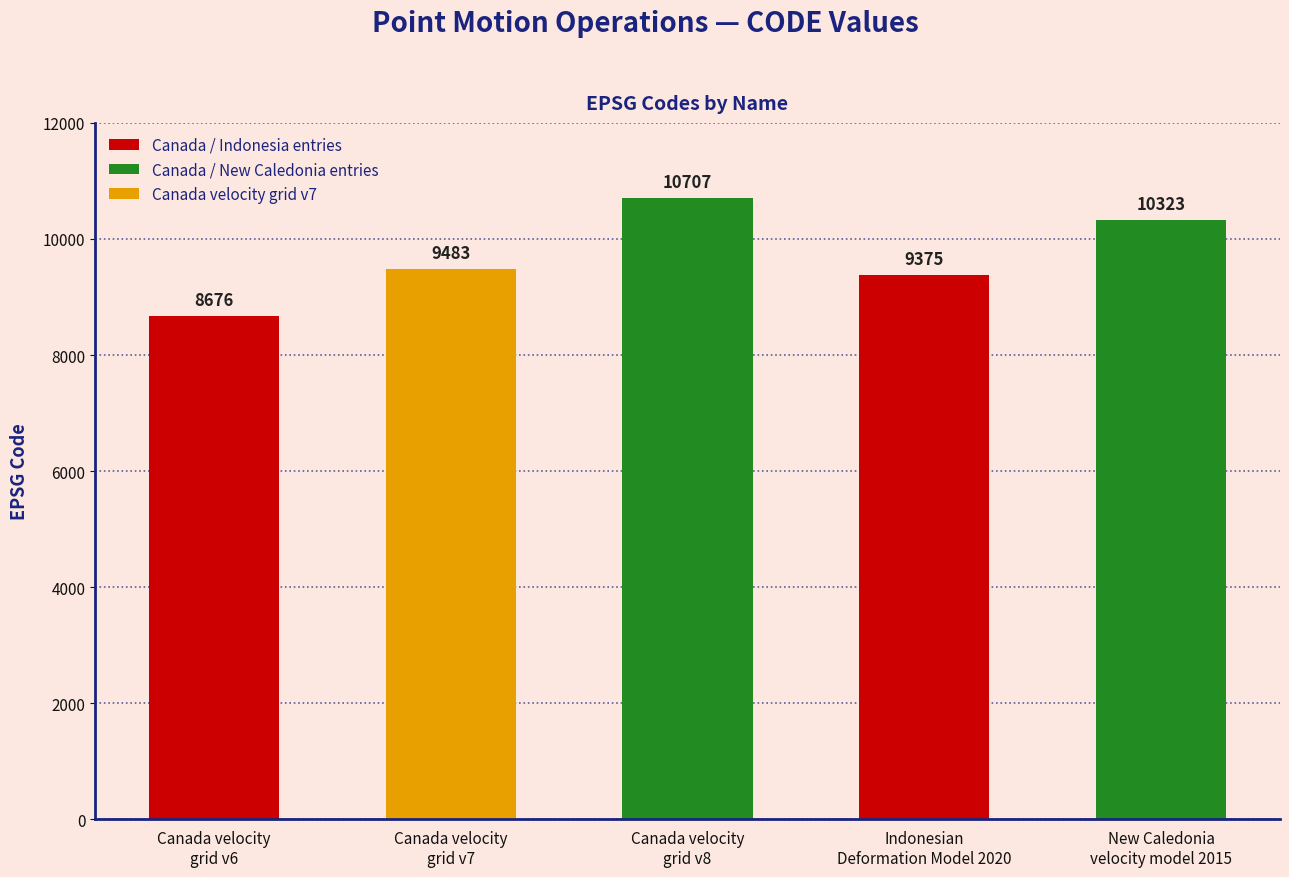

How many values are below 9483?

2